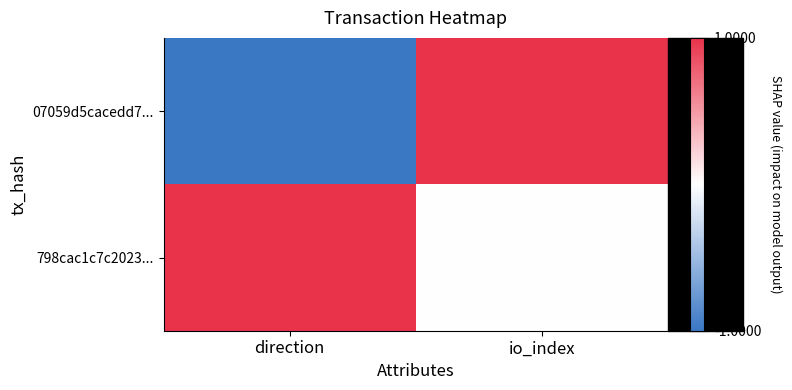

Which series has the largest range (max minus min)?

07059d5cacedd7...